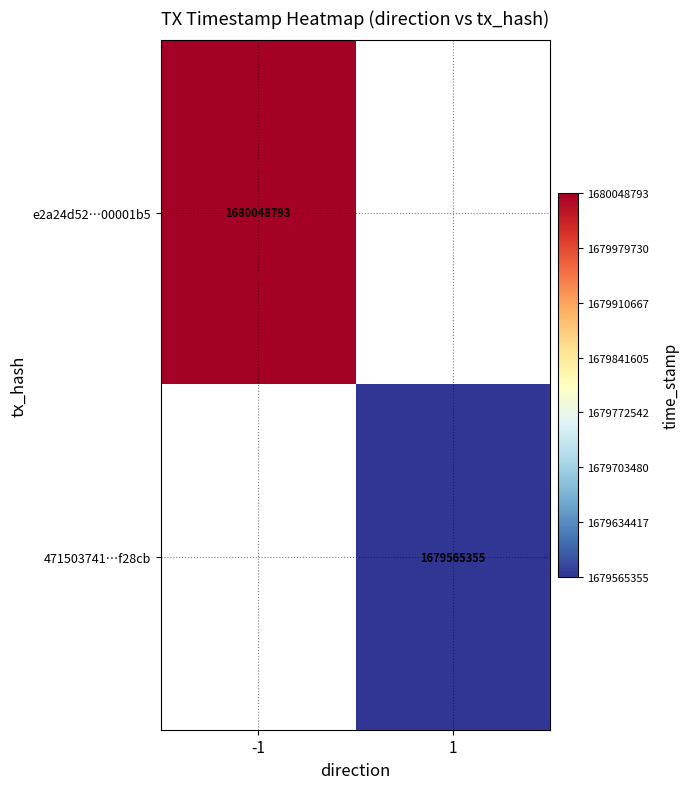

True or false: e2a24d52…00001b5 has a value of 467727542 at -1.

False